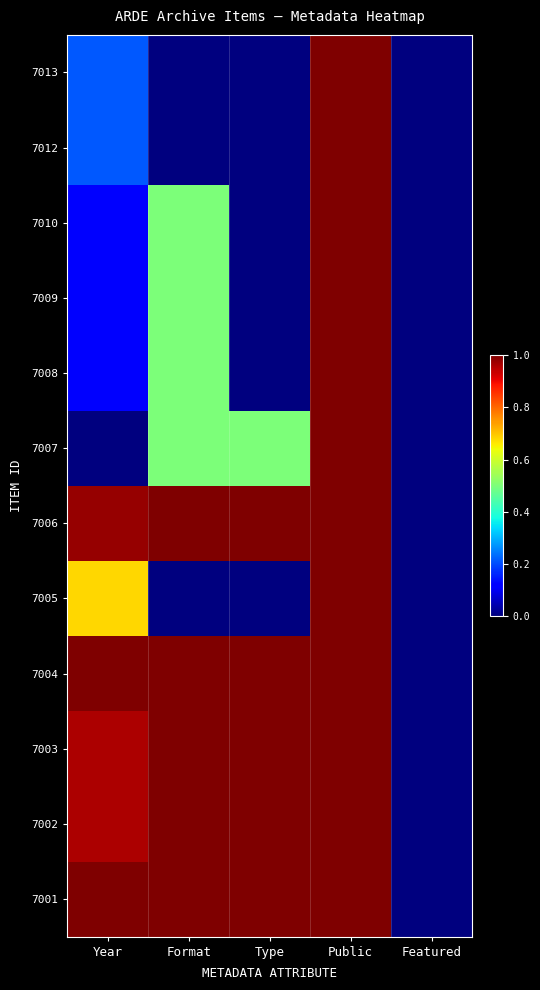

Reading right to left, transcribe all the data shown in this chart.

7013: Featured=0.0	Public=1.0	Type=0.0	Format=0.0	Year=0.2
7012: Featured=0.0	Public=1.0	Type=0.0	Format=0.0	Year=0.2
7010: Featured=0.0	Public=1.0	Type=0.0	Format=0.5	Year=0.1
7009: Featured=0.0	Public=1.0	Type=0.0	Format=0.5	Year=0.1
7008: Featured=0.0	Public=1.0	Type=0.0	Format=0.5	Year=0.1
7007: Featured=0.0	Public=1.0	Type=0.5	Format=0.5	Year=0.0
7006: Featured=0.0	Public=1.0	Type=1.0	Format=1.0	Year=1.0
7005: Featured=0.0	Public=1.0	Type=0.0	Format=0.0	Year=0.7
7004: Featured=0.0	Public=1.0	Type=1.0	Format=1.0	Year=1.0
7003: Featured=0.0	Public=1.0	Type=1.0	Format=1.0	Year=1.0
7002: Featured=0.0	Public=1.0	Type=1.0	Format=1.0	Year=1.0
7001: Featured=0.0	Public=1.0	Type=1.0	Format=1.0	Year=1.0